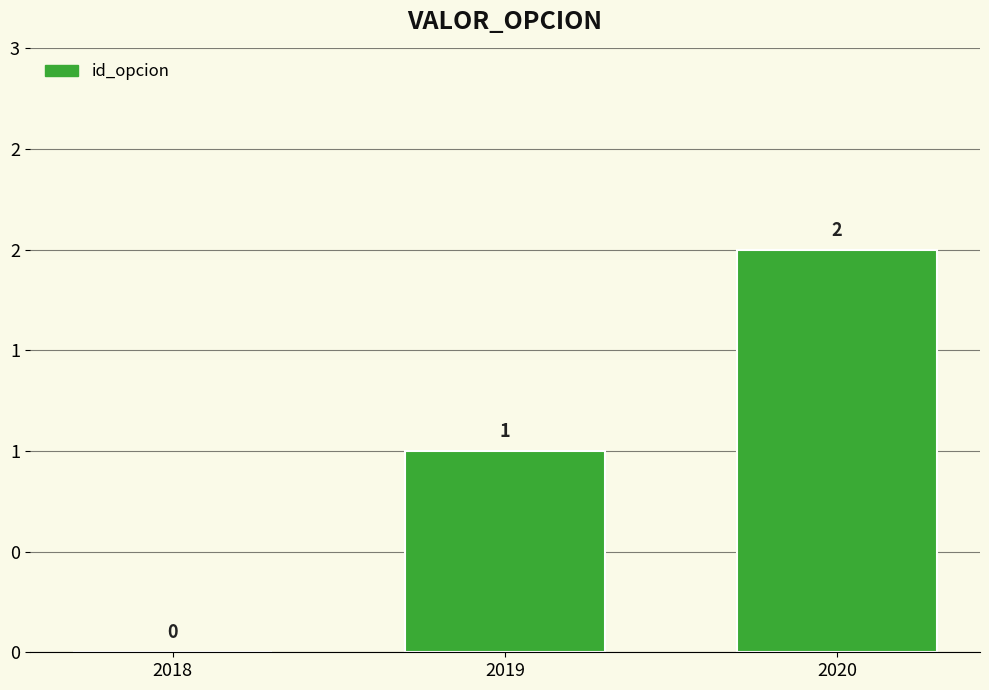

Rank the categories by value from lowest to highest.

2018, 2019, 2020